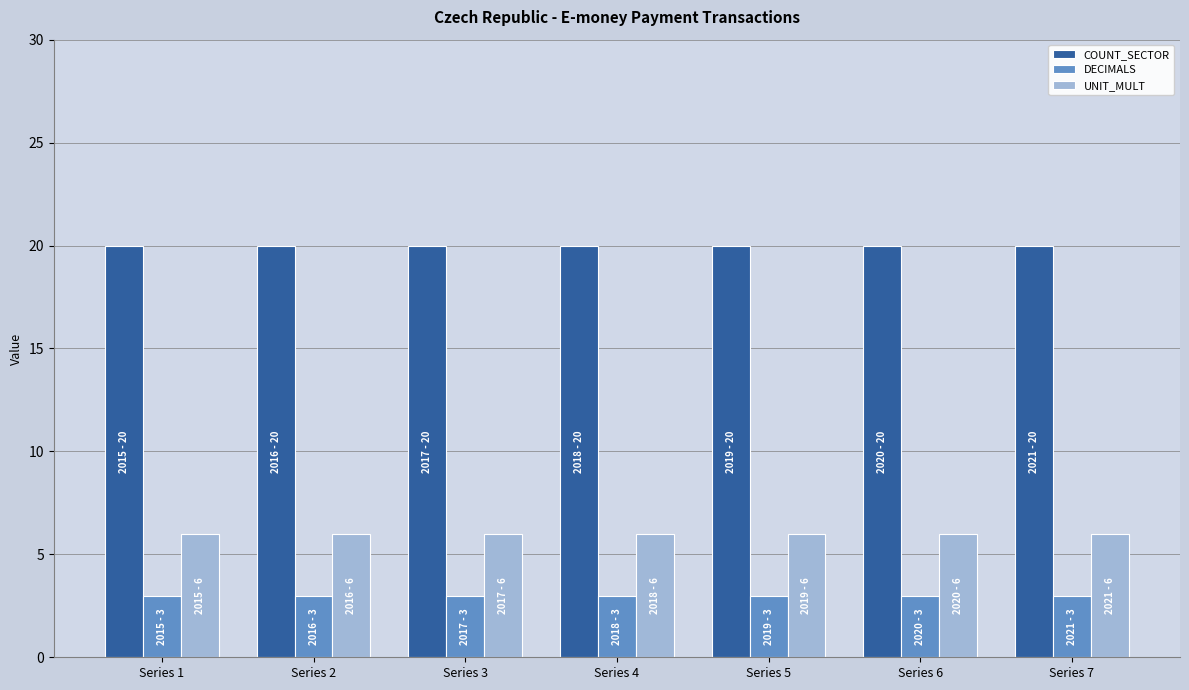

Which series has the largest total across all categories?

COUNT_SECTOR